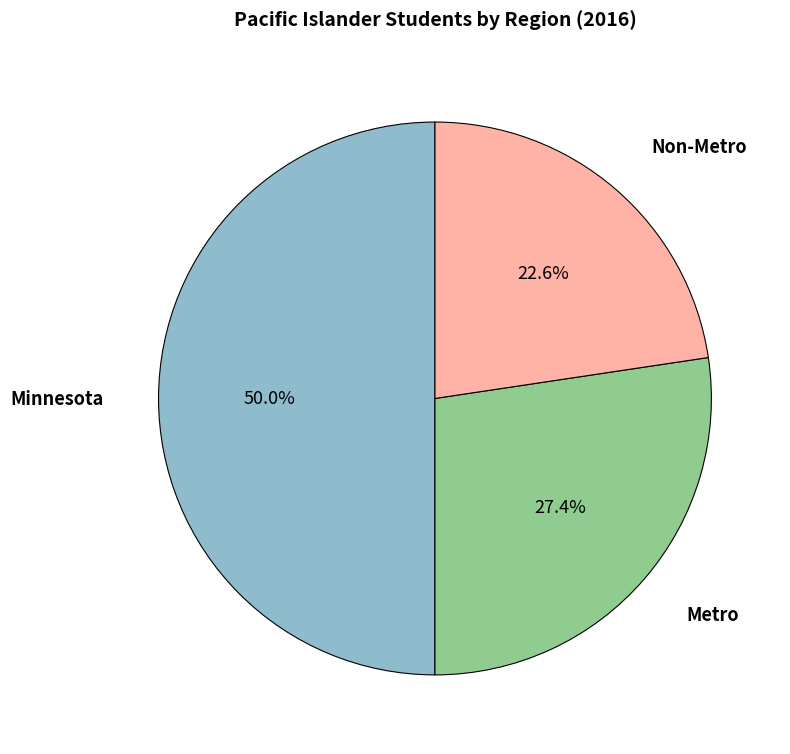

How many segments does this pie chart have?

3